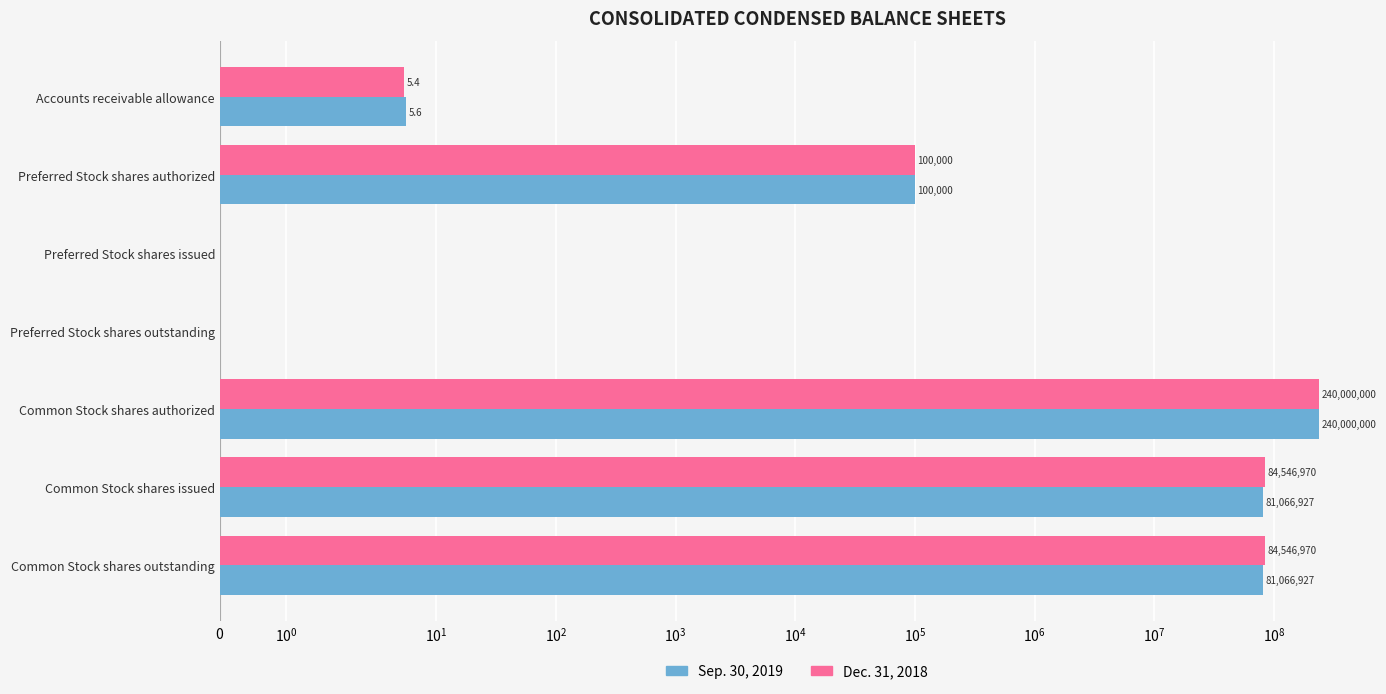

Is the value of Sep. 30, 2019 at Common Stock shares issued greater than the value of Dec. 31, 2018 at Common Stock shares outstanding?

No